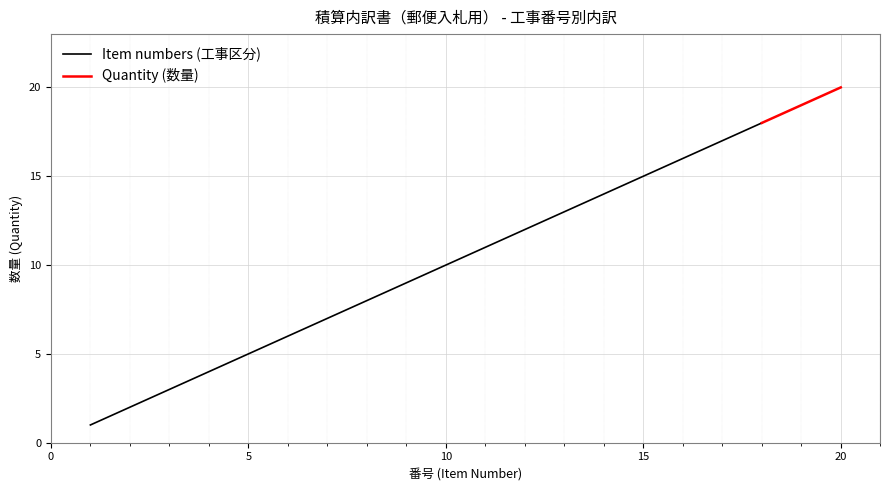

True or false: Item numbers (工事区分) has a value of 1 at 1.

False